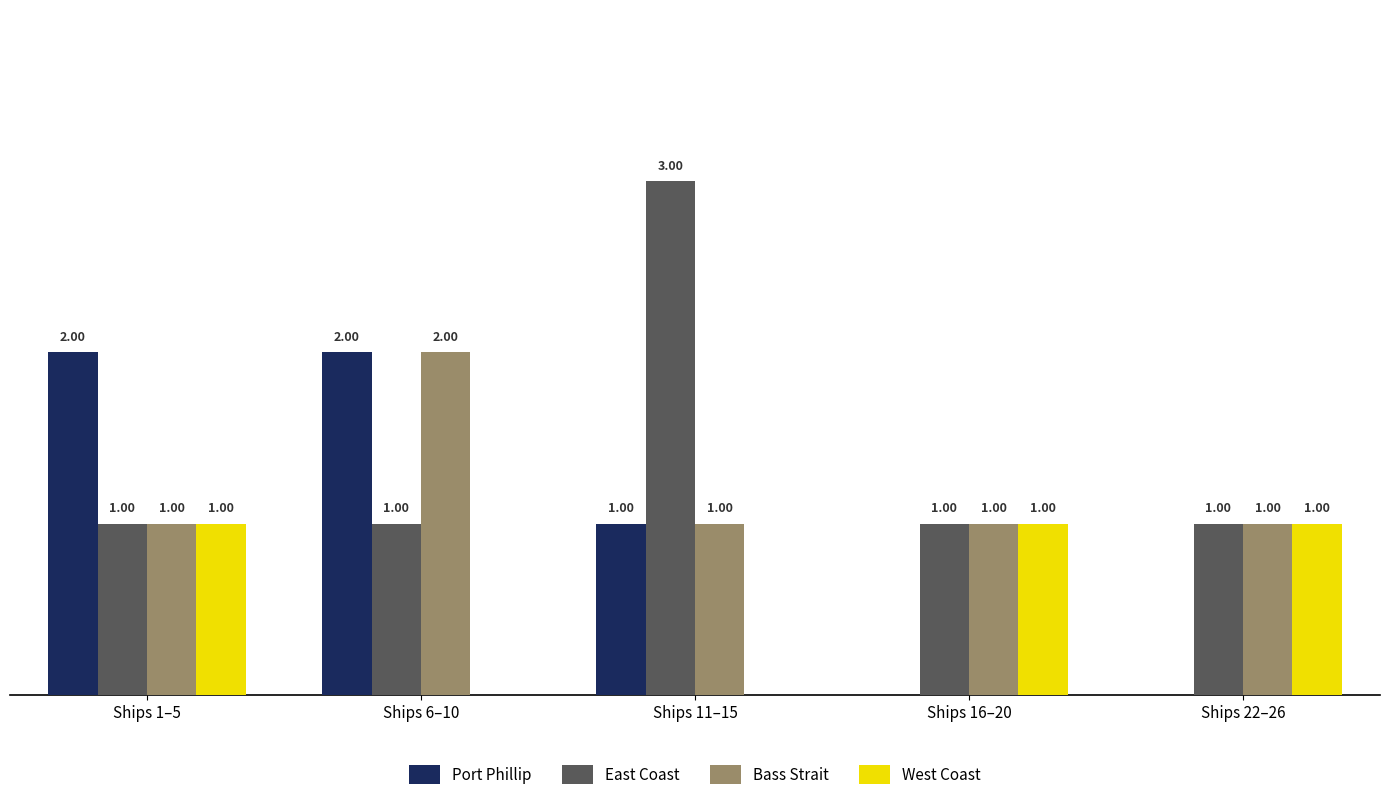

Is the value of West Coast at Ships 22–26 greater than the value of Port Phillip at Ships 1–5?

No